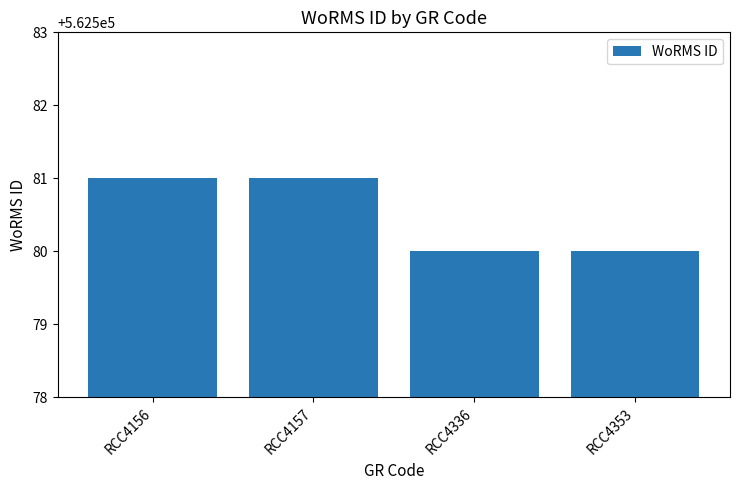

What is the value of the 2nd bar from the left?

562581